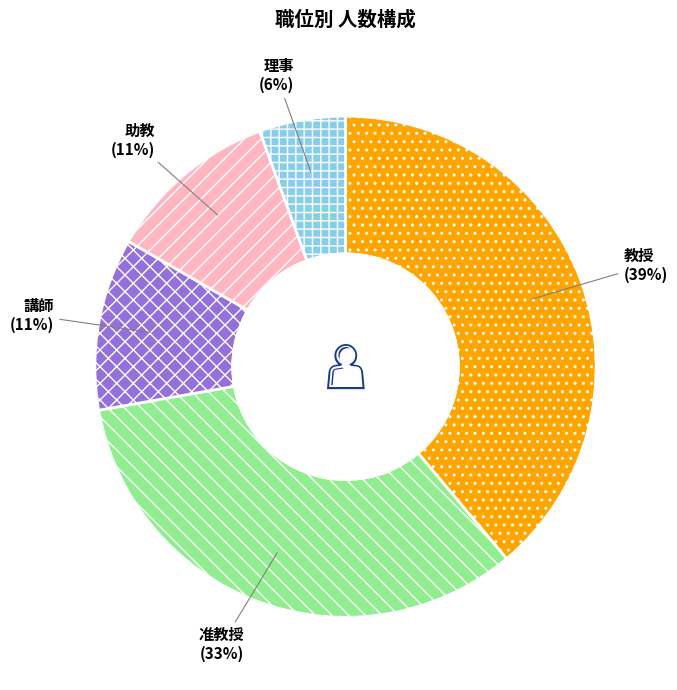

Approximately how many times larger is the value at 理事 compared to 講師?

0.5